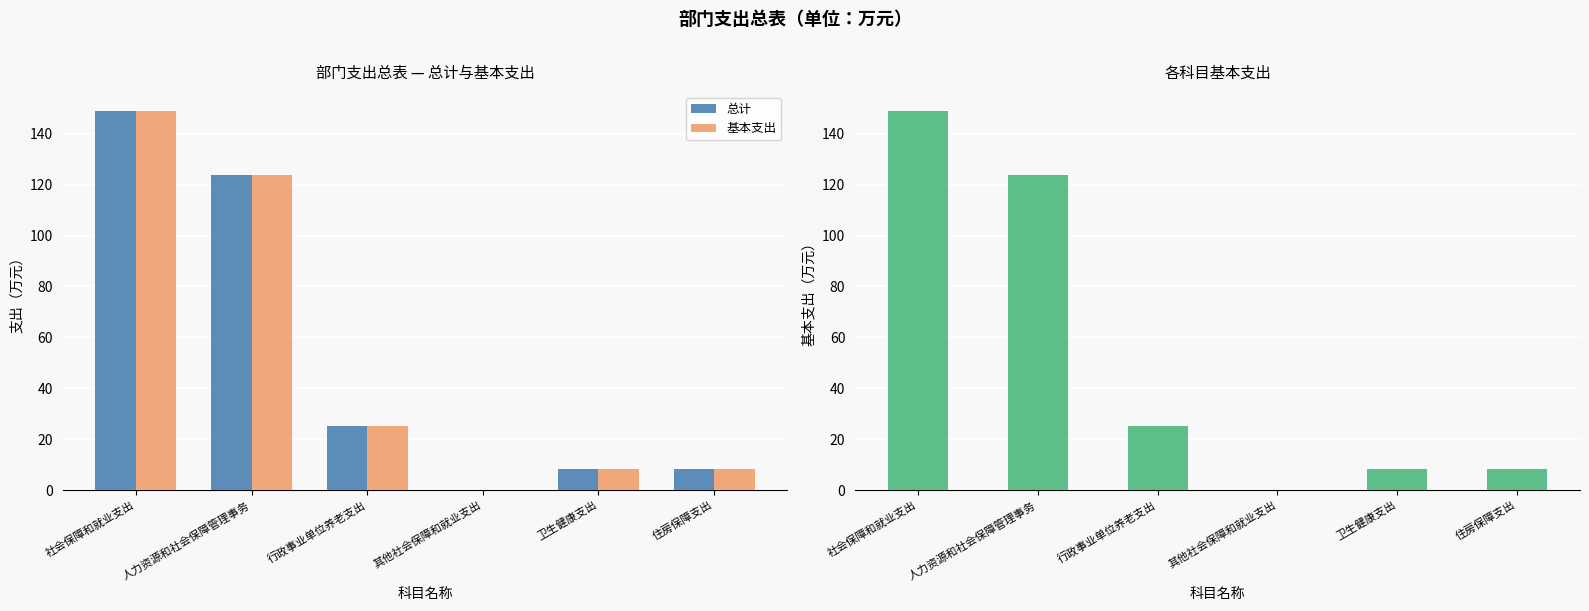

Does the chart contain any negative values?

No